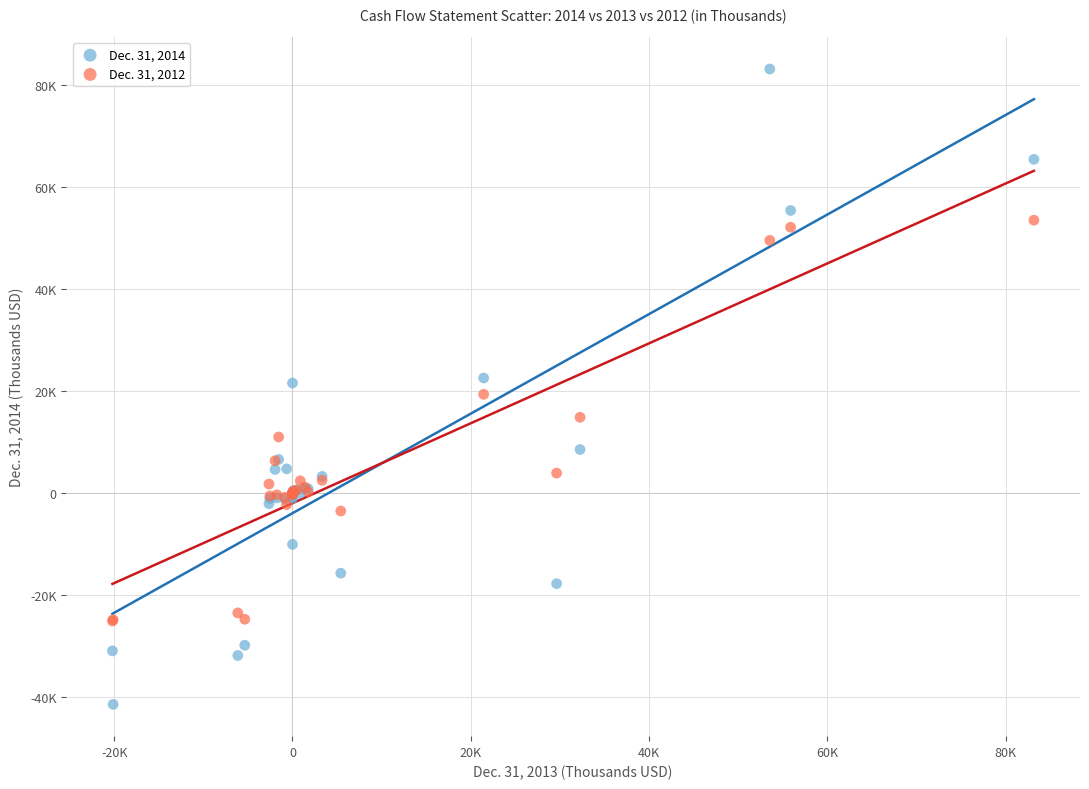

Which series reaches the minimum Y coordinate?

Dec. 31, 2014